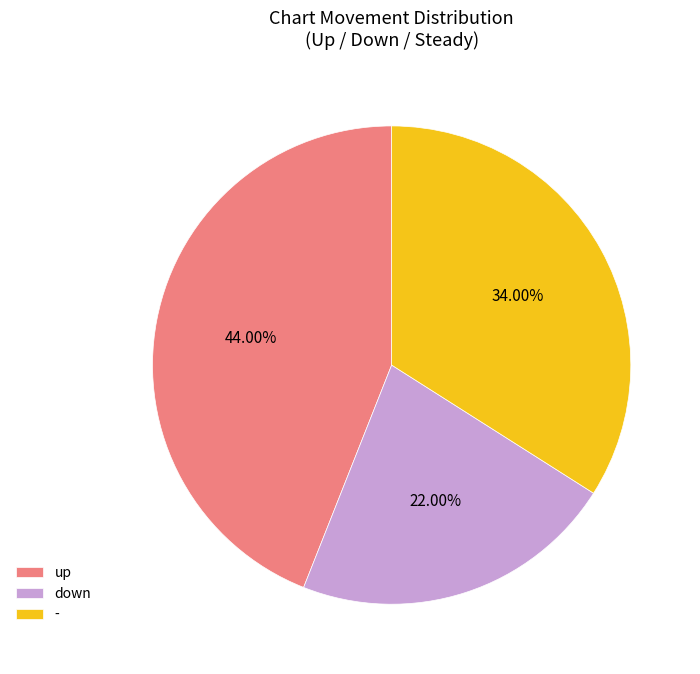

Which slice is the smallest?

down